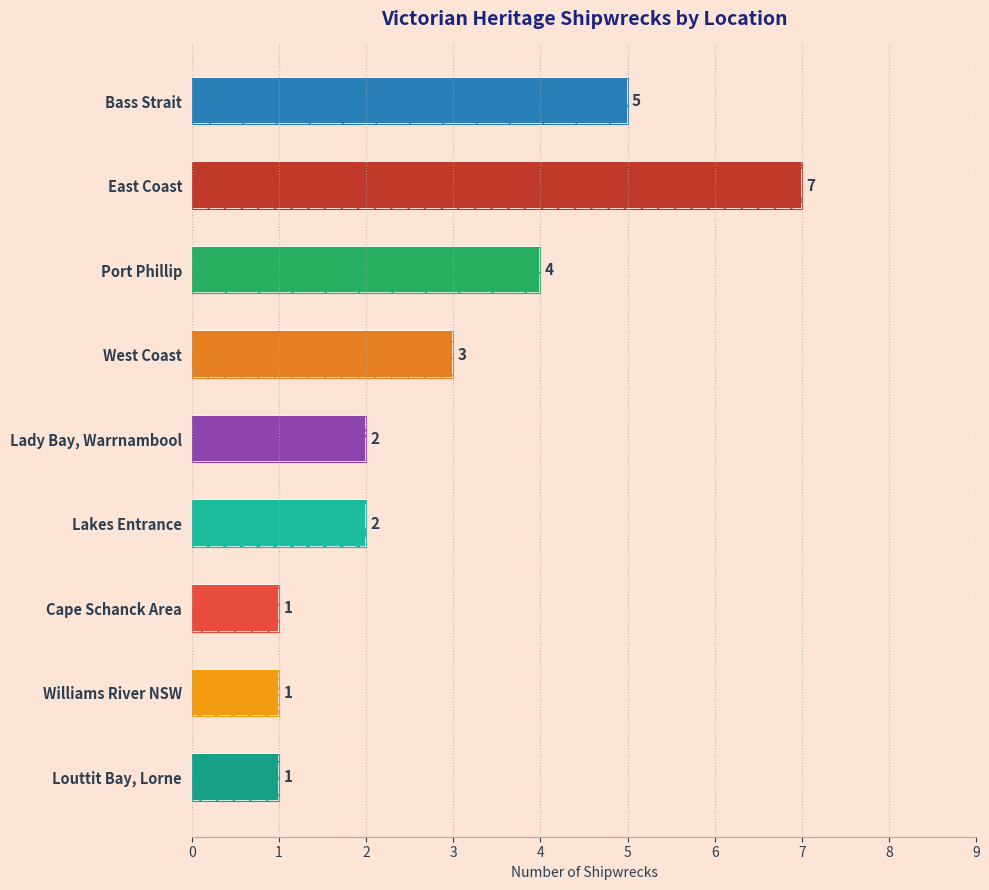

Is it true that the value at Bass Strait is 5?

True